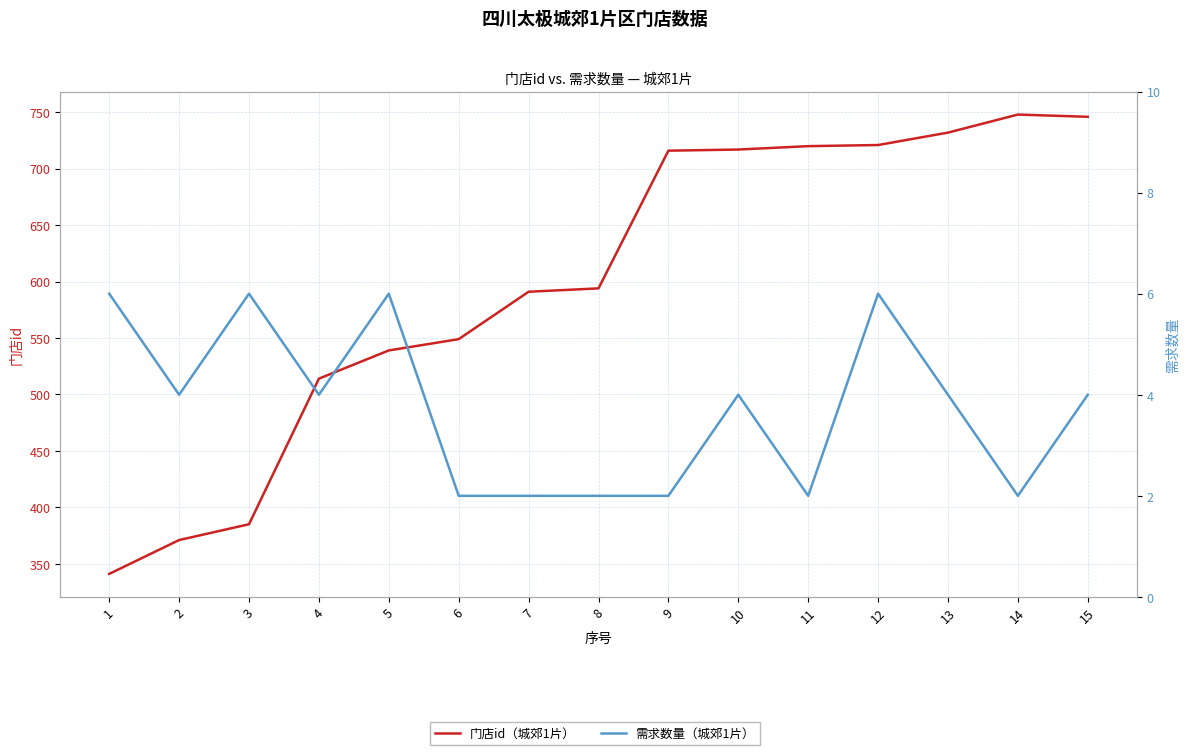

List the labels in order of 需求数量（城郊1片） value, largest first.

1, 3, 5, 12, 2, 4, 10, 13, 15, 6, 7, 8, 9, 11, 14